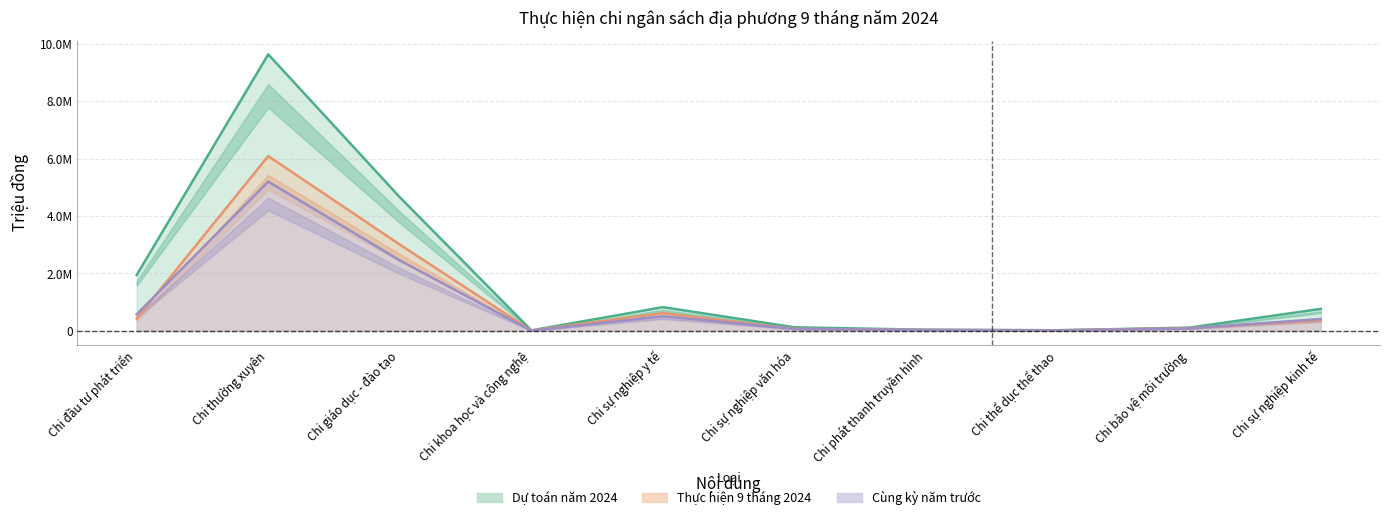

What are all the series names shown in the legend?

Dự toán năm 2024, Thực hiện 9 tháng 2024, Cùng kỳ năm trước